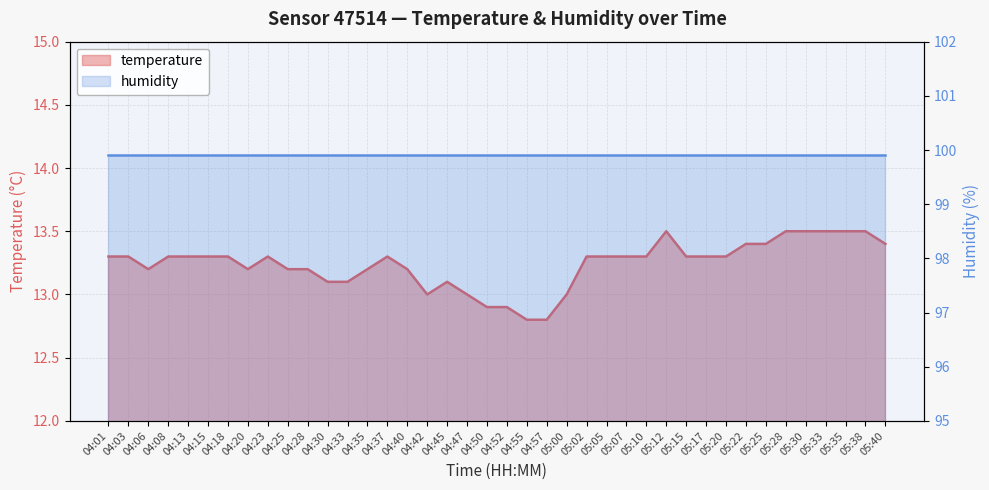

What is the value of the 5th point from the left?

13.3